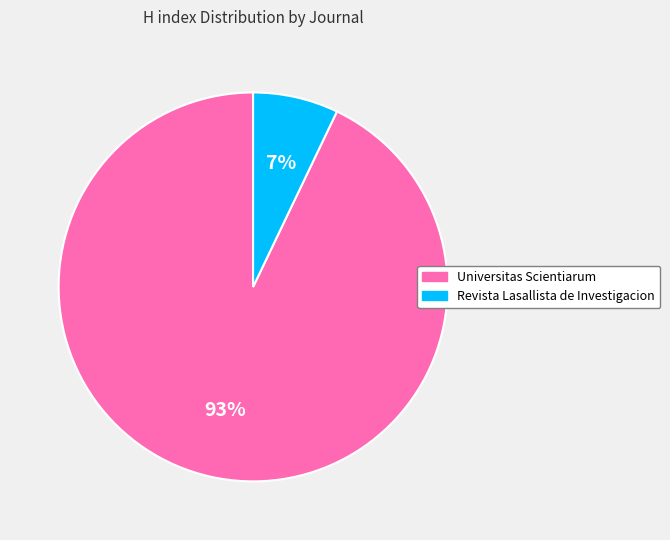

How many segments does this pie chart have?

2